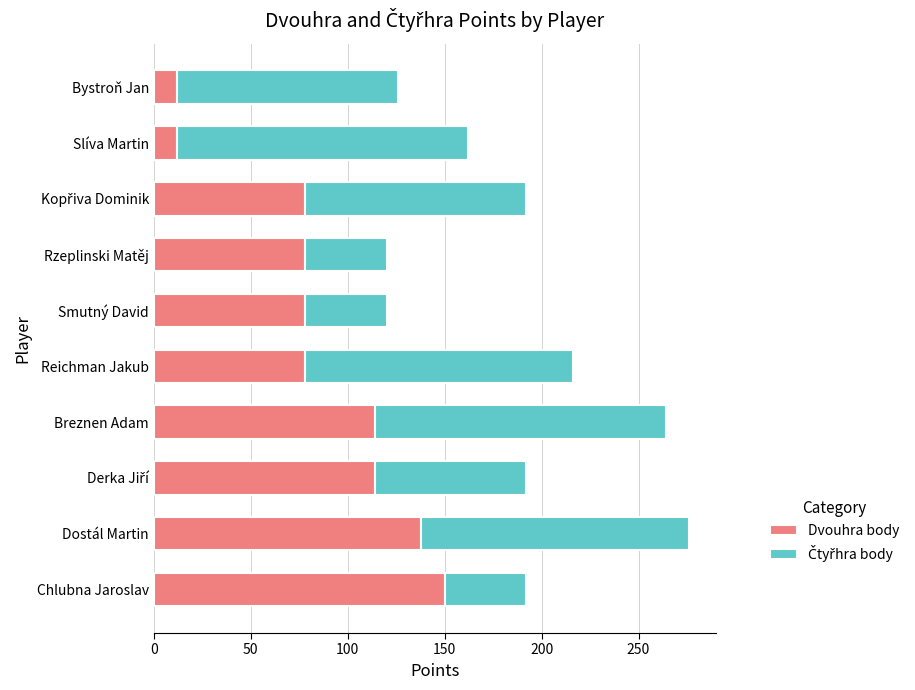

Which category has the highest value in the Dvouhra body series?

Chlubna Jaroslav